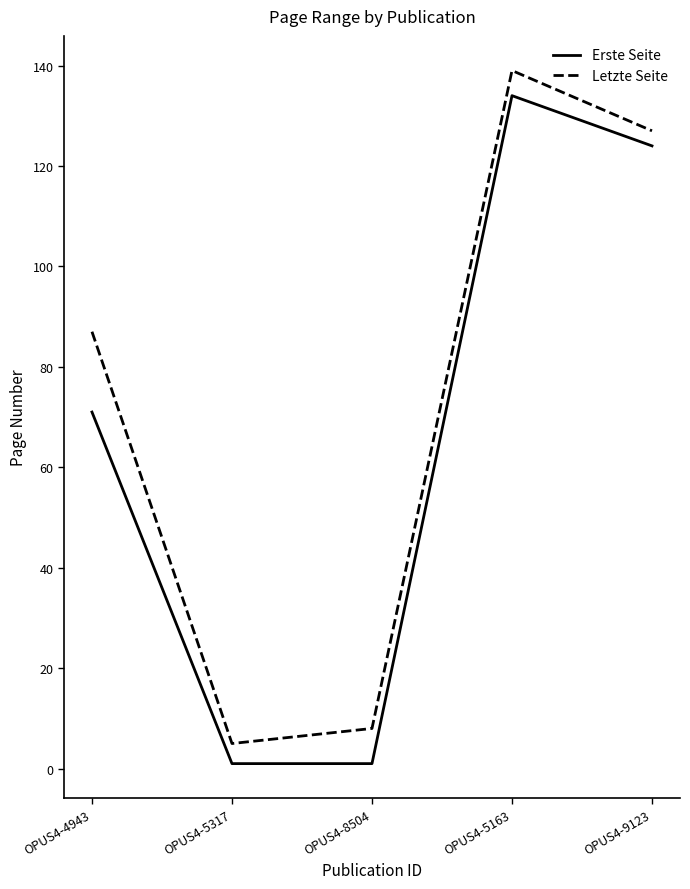

How many lines are shown in the chart?

2